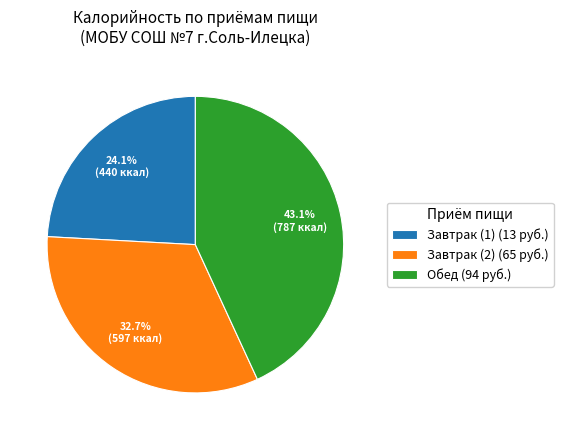

What is the smallest slice in the pie chart?

Завтрак (1)